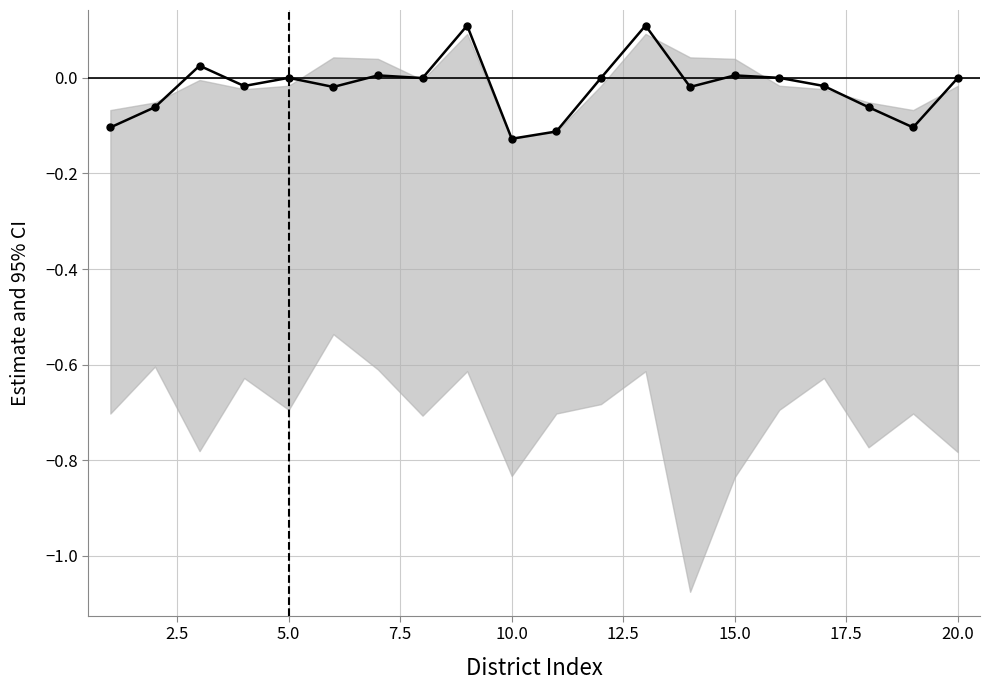

The value at 15 is -0.1. True or false?

False